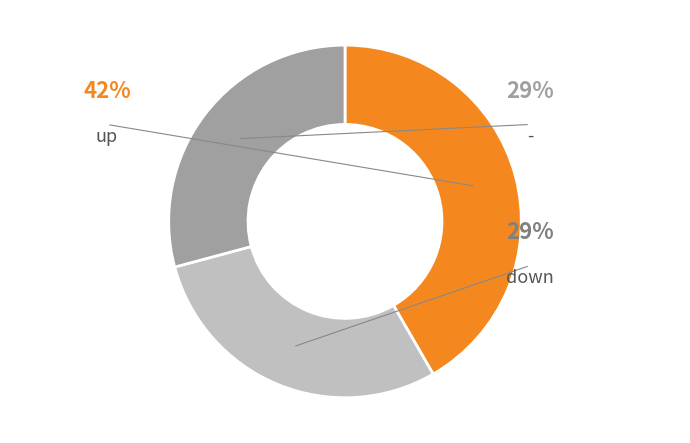

To the nearest percent, what percentage of the pie is -?

29%